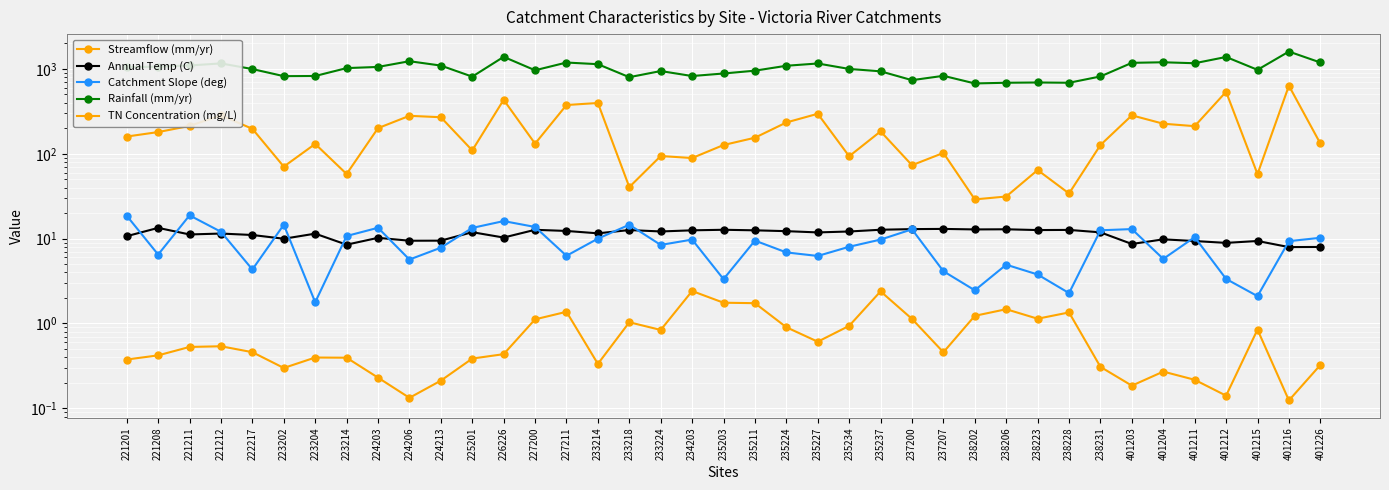

What value does the Rainfall (mm/yr) series have at 401216?

1603.0